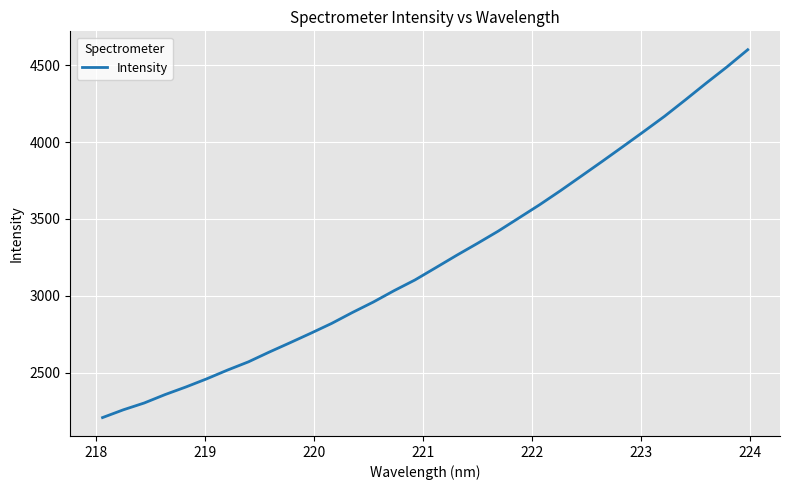

What is the smallest value displayed?

2207.3